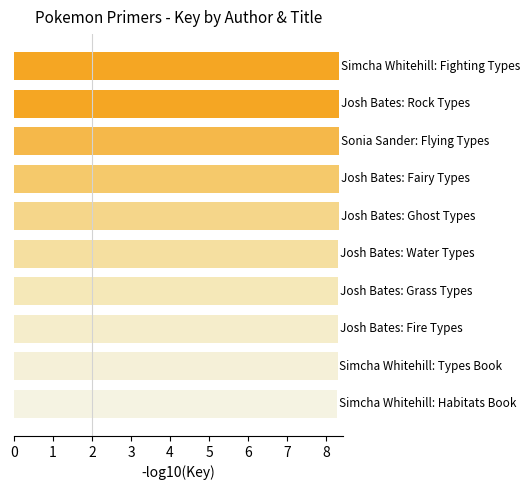

What is the sum of all values?

83.1